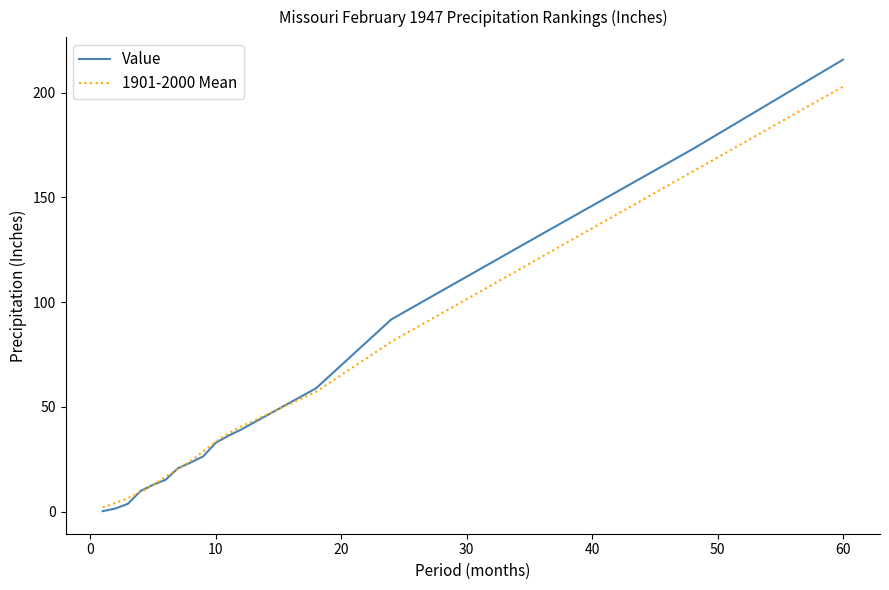

Which series has the largest range (max minus min)?

Value